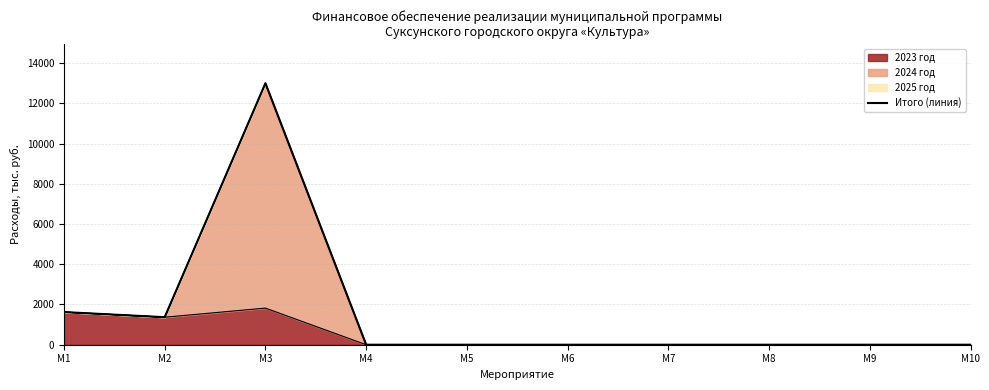

The chart shows a value of 5369.2 at М7. True or false?

False